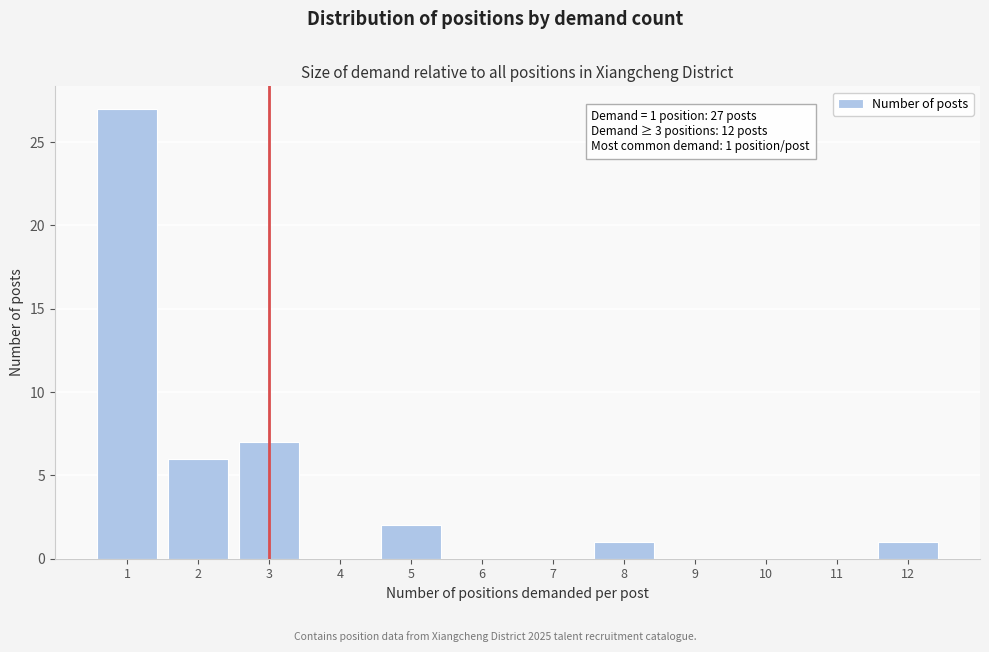

Reading right to left, what are all the values shown in this chart?

12=1	11=0	10=0	9=0	8=1	7=0	6=0	5=2	4=0	3=7	2=6	1=27